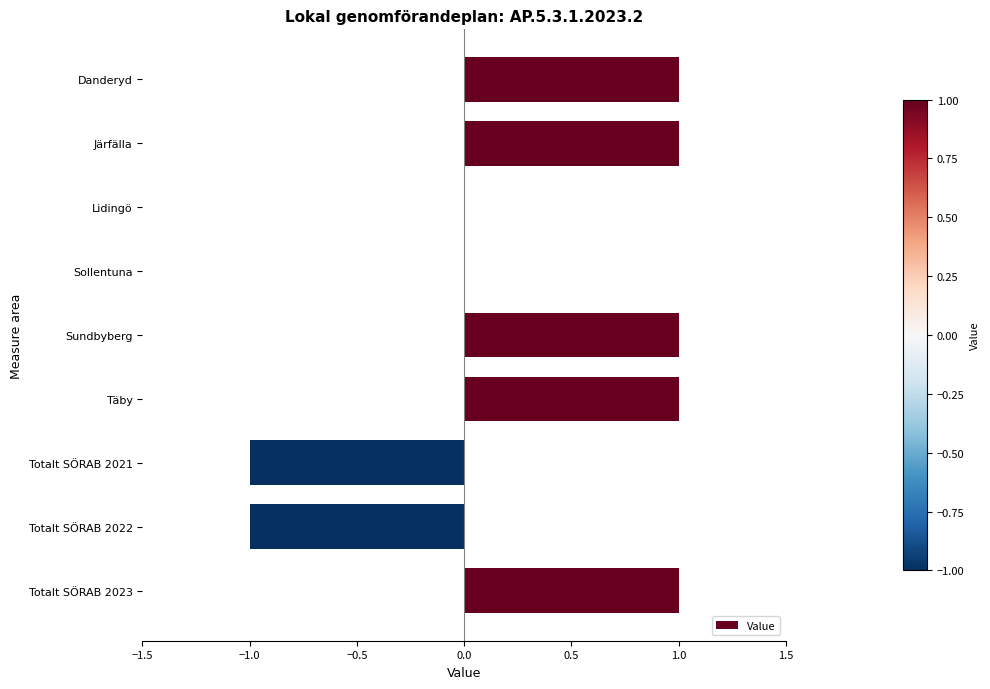

Which has a higher value, Totalt SÖRAB 2021 or Danderyd?

Danderyd